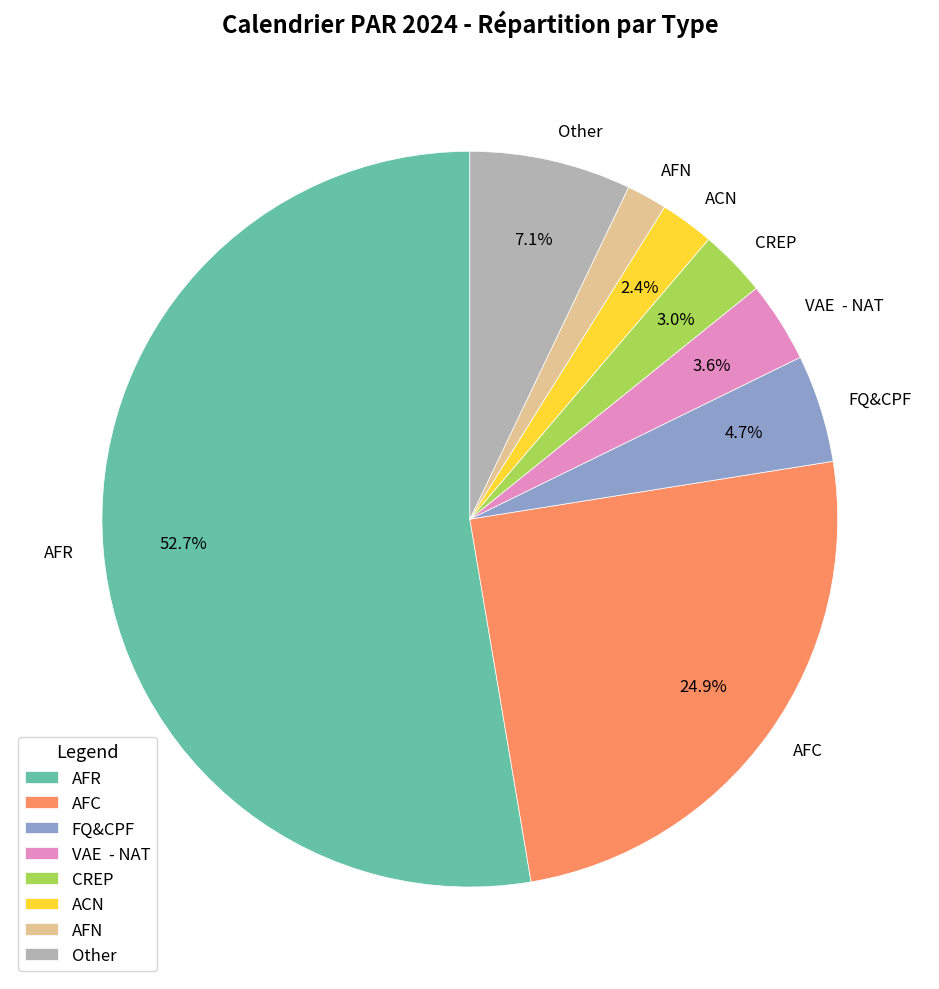

Is there any slice that represents more than half of the pie?

Yes